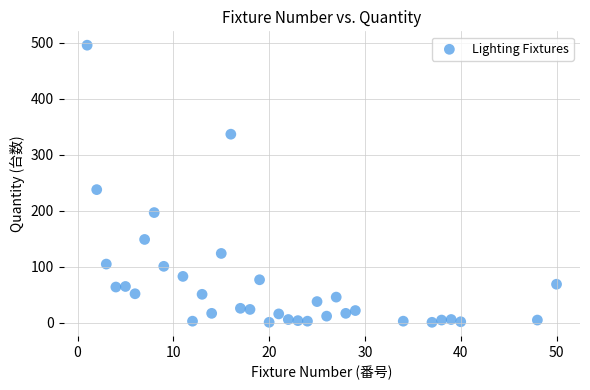

What Y value in the scatter plot is closest to 248?

238